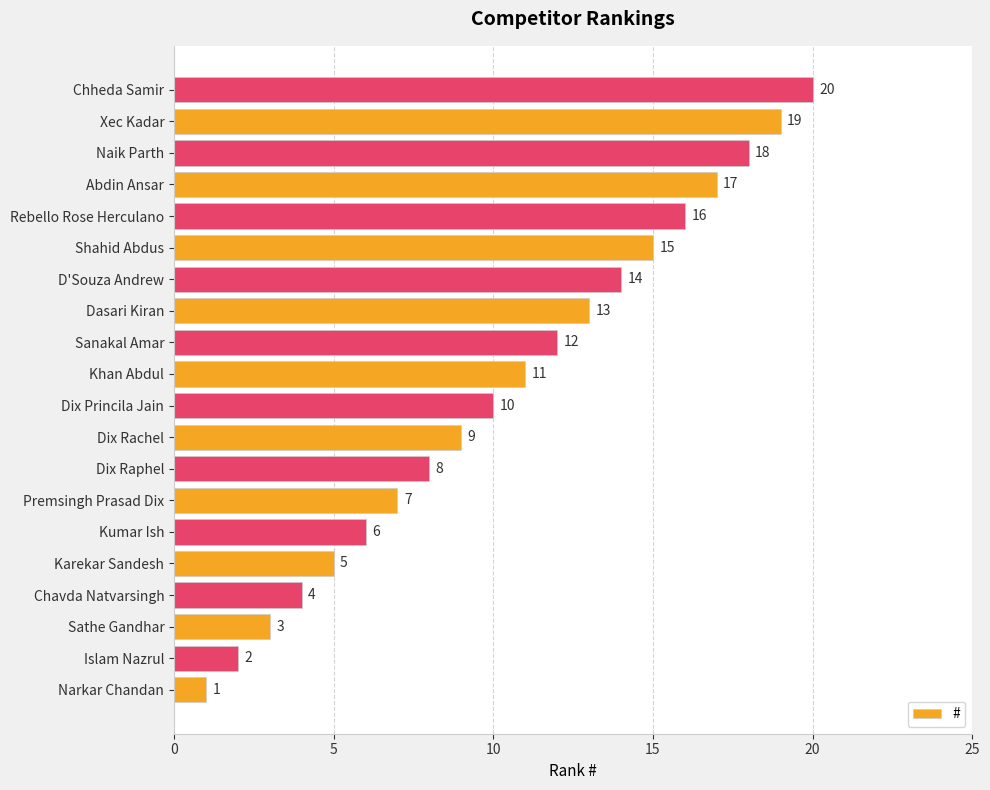

The value at Dix Princila Jain is 10. True or false?

True